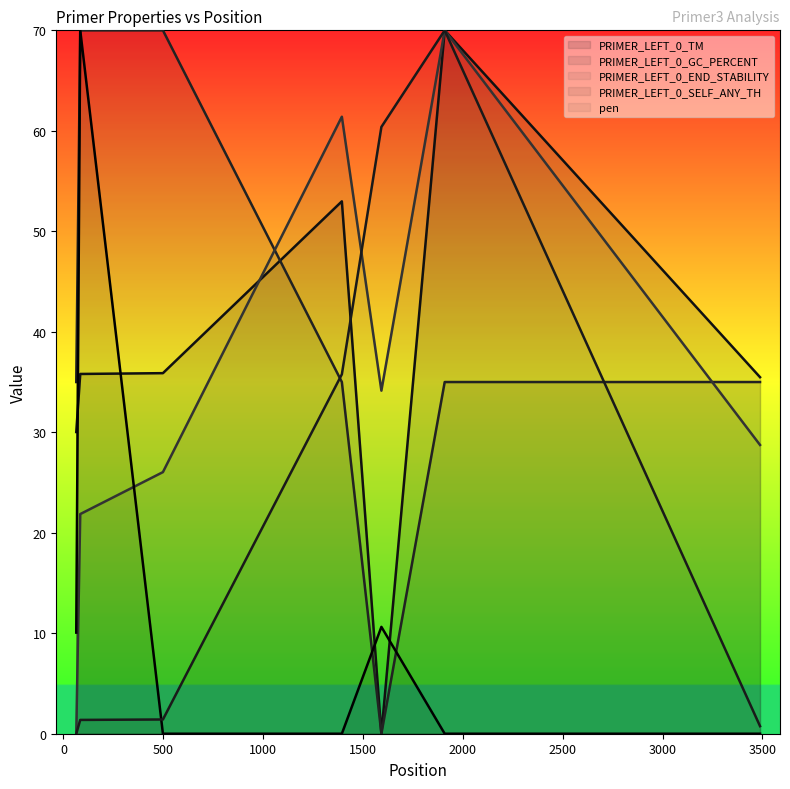

Is the value of PRIMER_LEFT_0_END_STABILITY at 498 greater than the value of pen at 498?

Yes